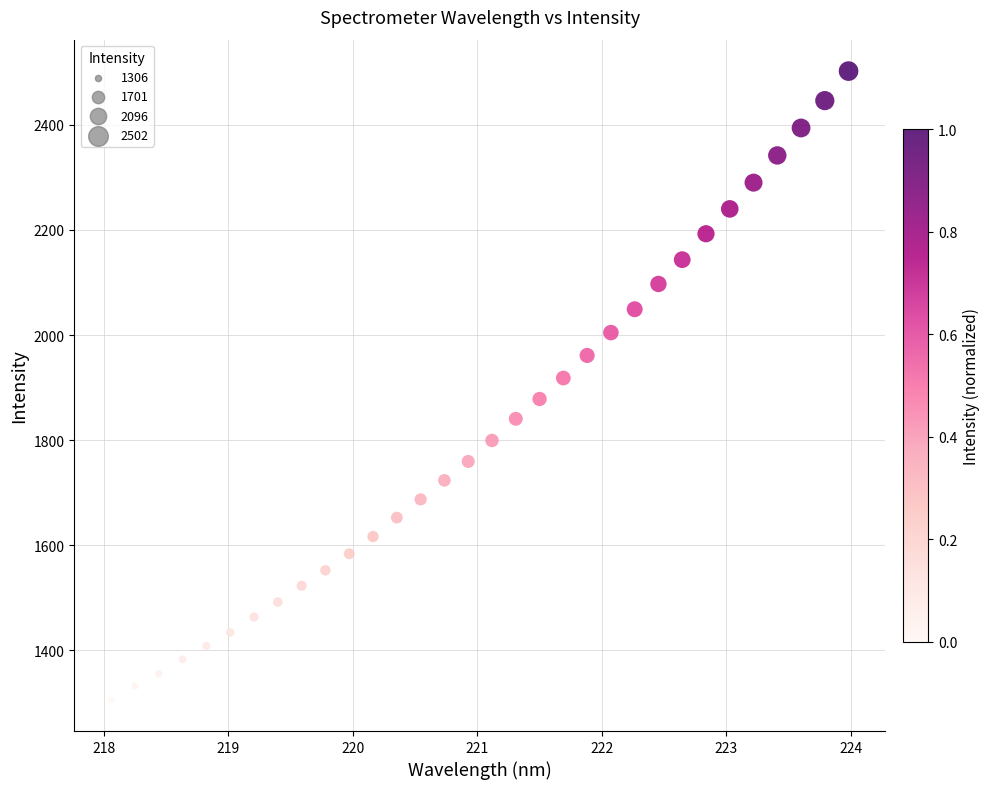

What is the range of Y values (max minus min)?

1195.8